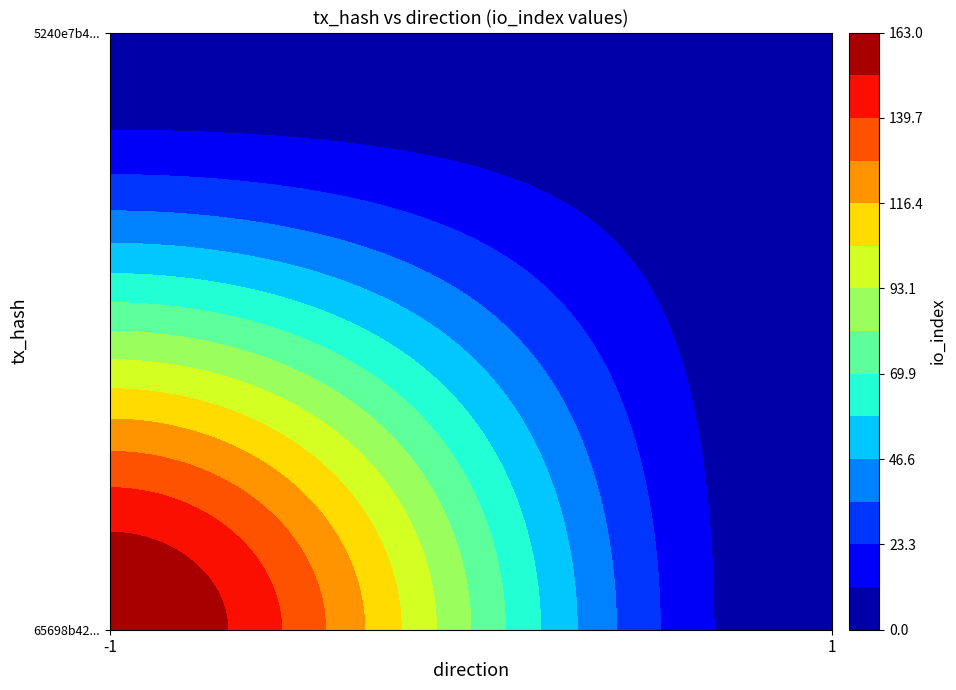

How many data points does each series have?

2